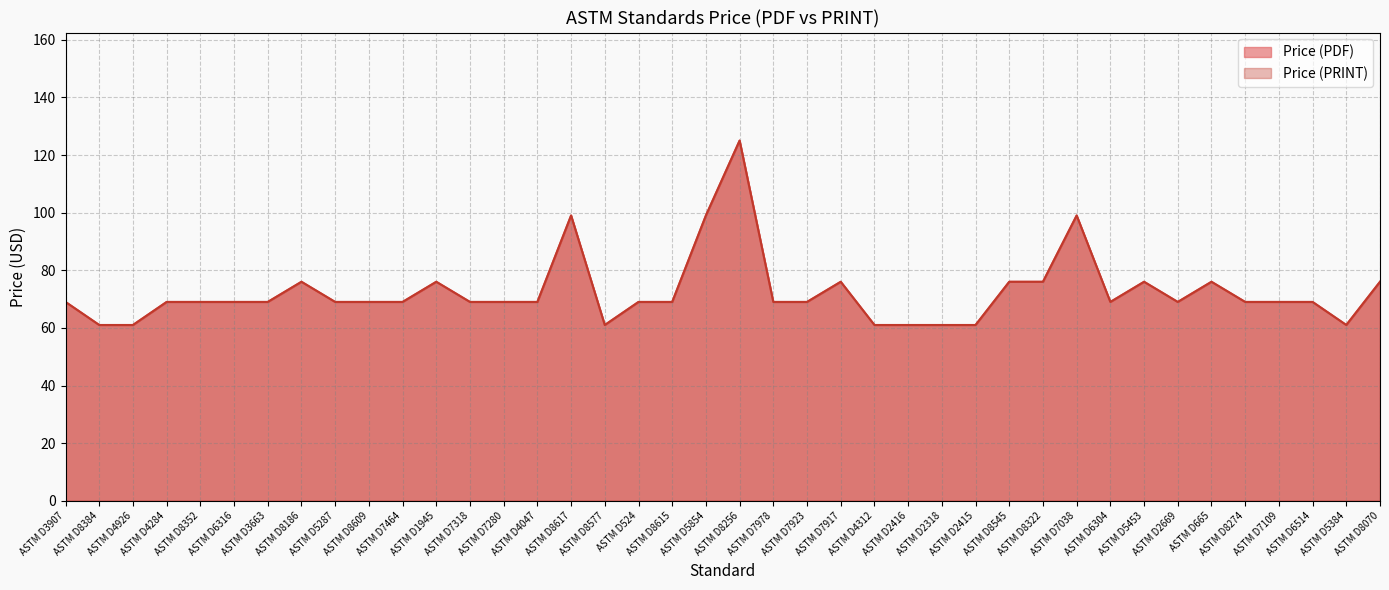

Is the value of Price (PDF) at ASTM D8256 greater than the value of Price (PRINT) at ASTM D665?

Yes